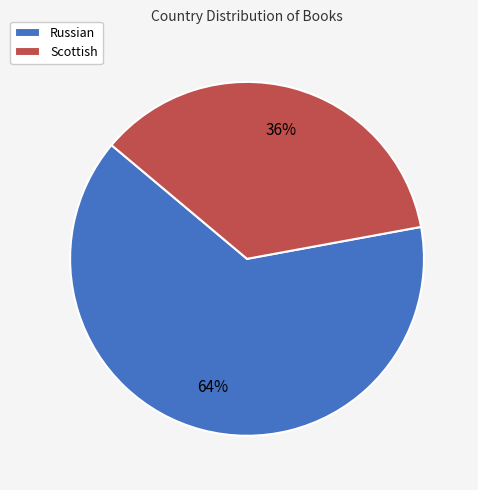

Count the number of slices in the pie.

2